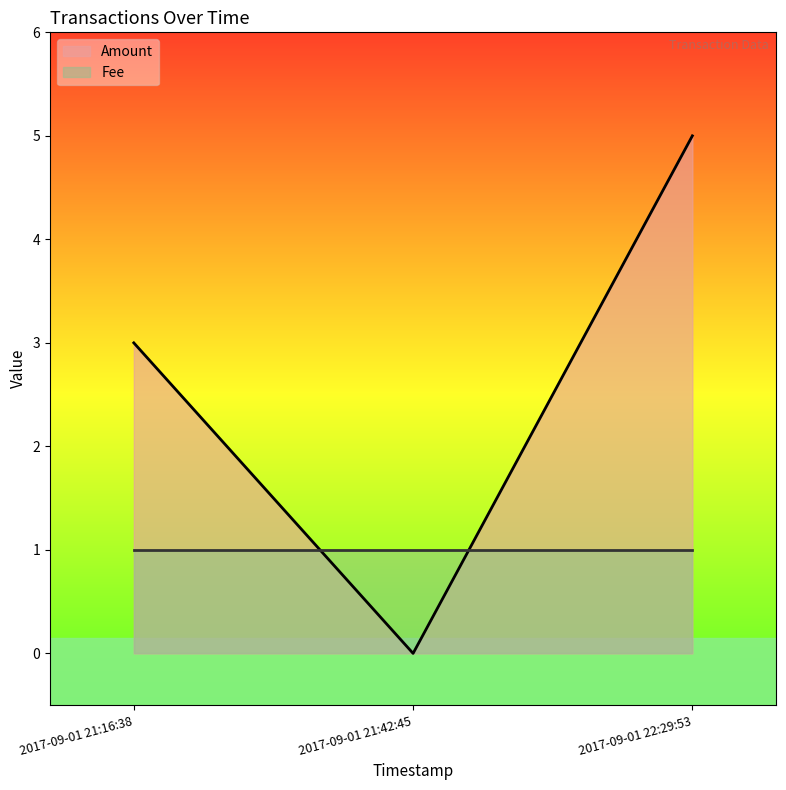

How many positive values are there?

2